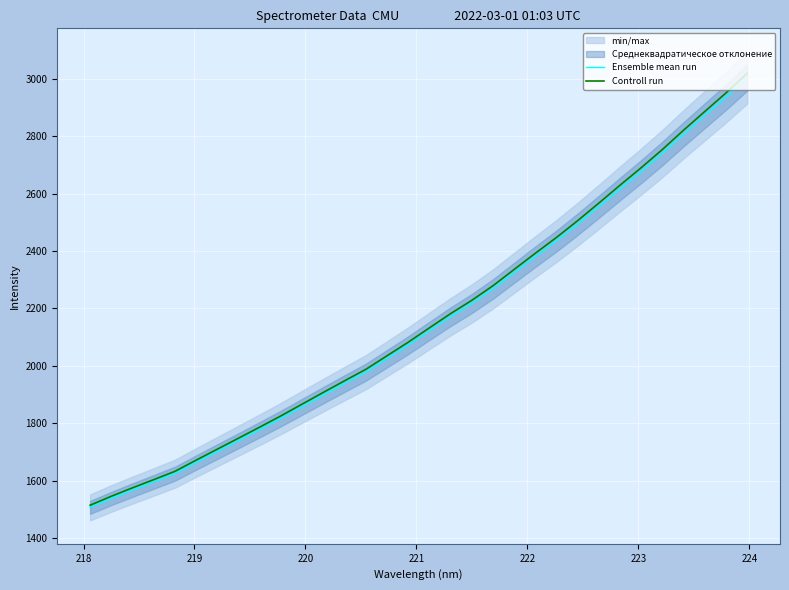

What is the average value of the Controll run series?

2164.7